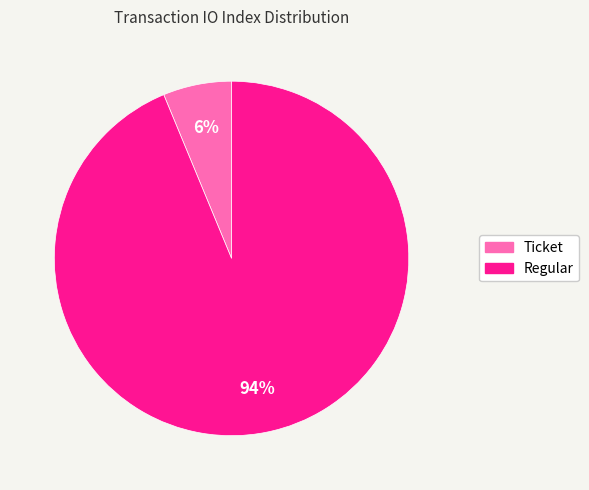

What is the smallest slice in the pie chart?

Ticket